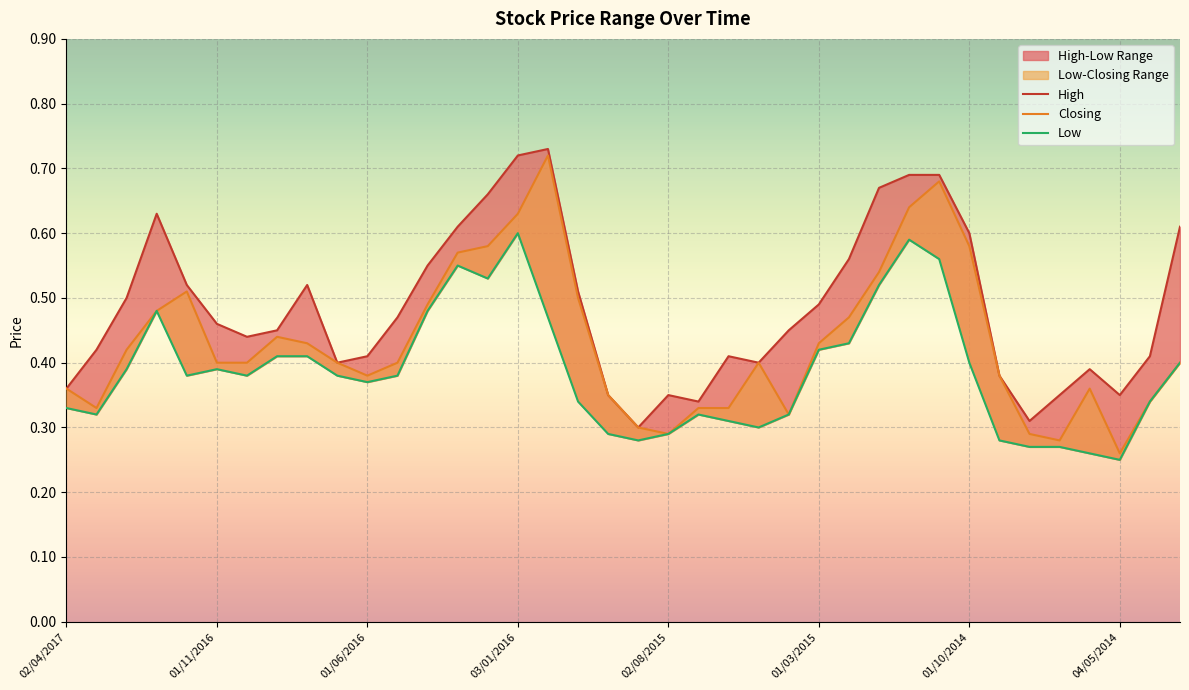

Which category has the lowest value in the Low series?

04/05/2014